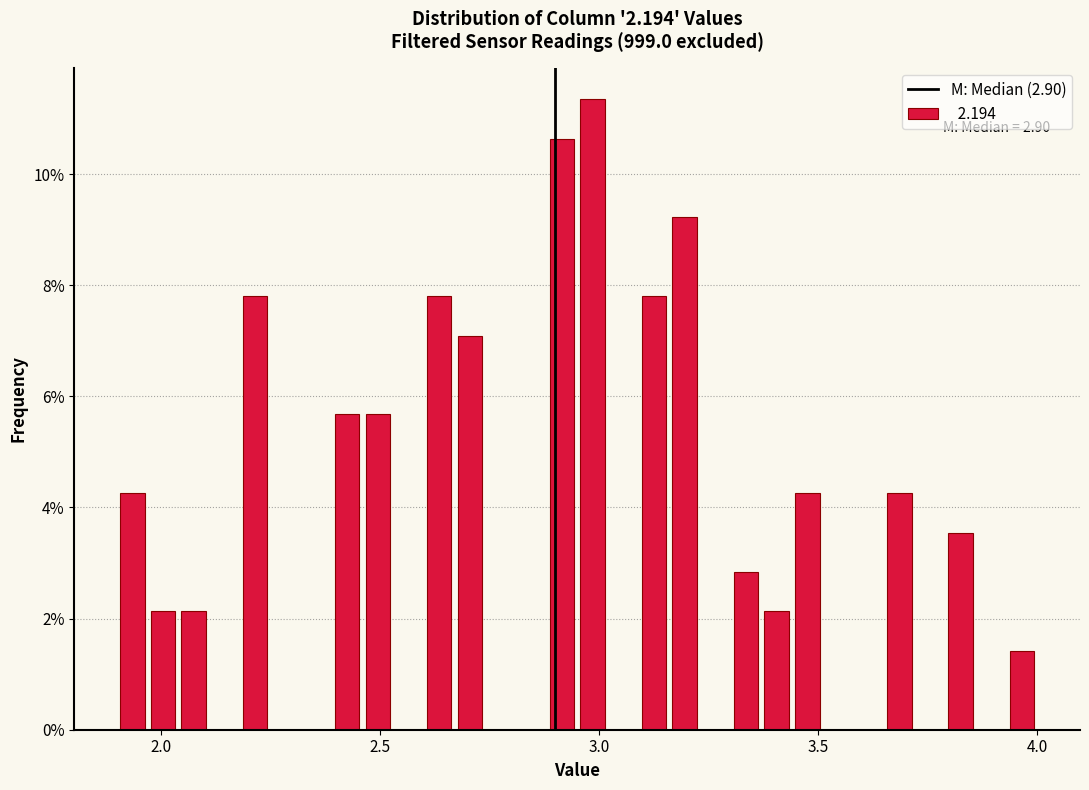

Around what value on the x-axis is the tallest bar? Give the approximate position of its centre, as read against the axis.

3.00